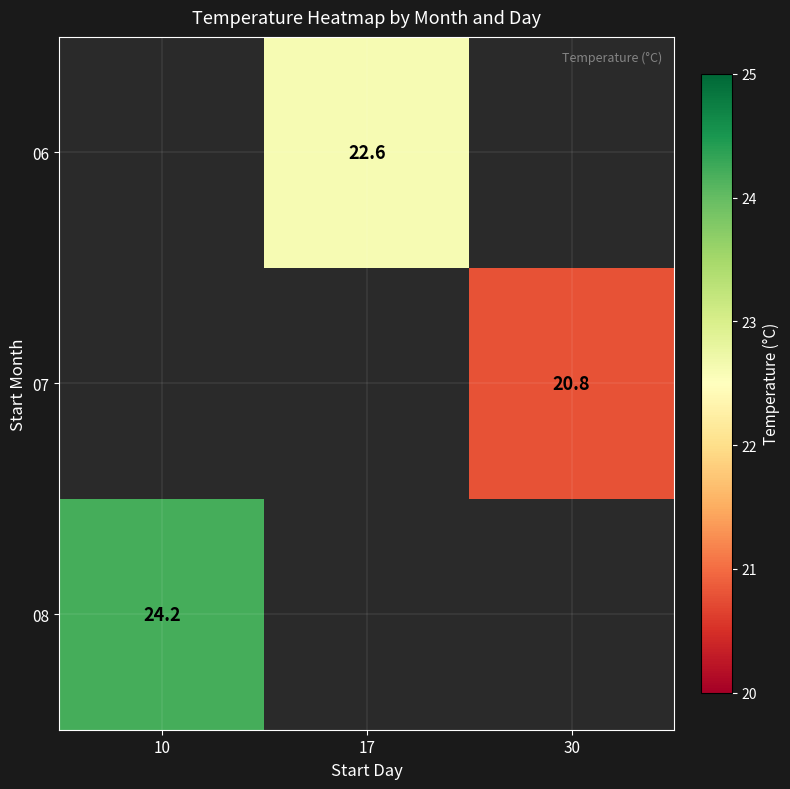

Is it true that 06 equals 22.6 at 17?

True